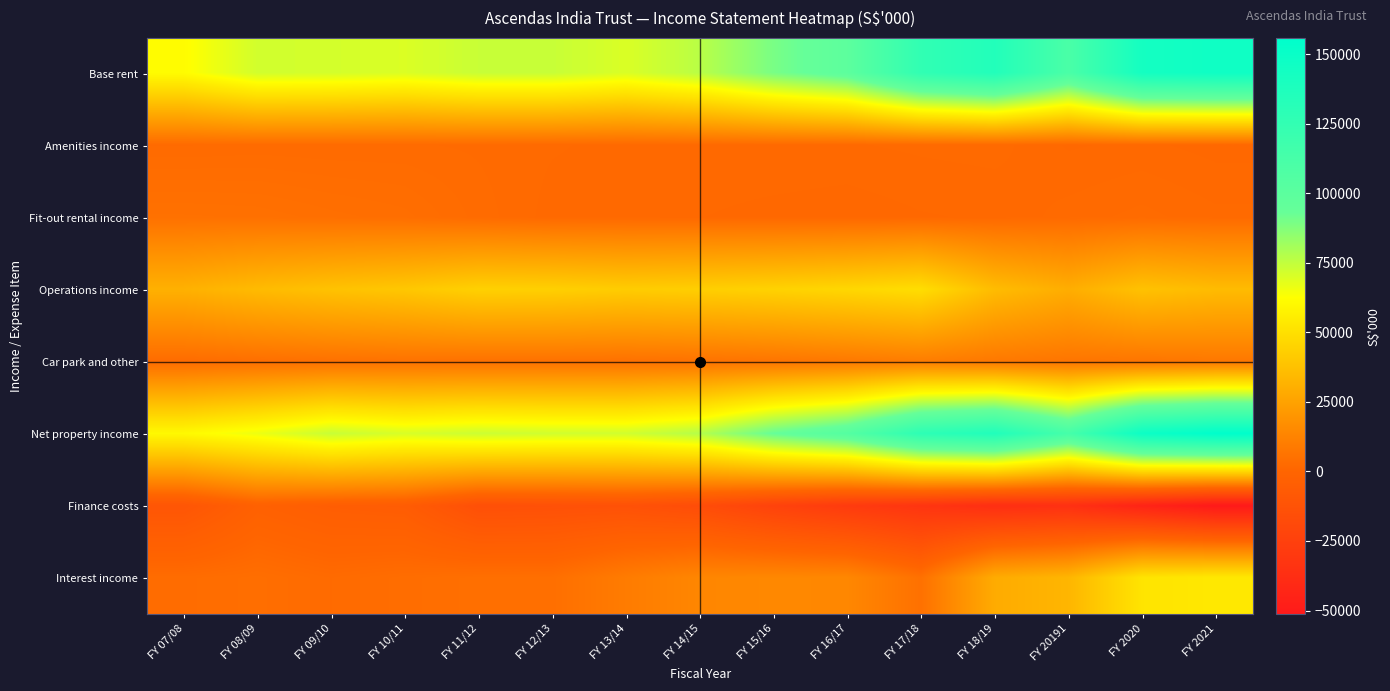

What is the difference between the highest and lowest values at FY 09/10?

78844